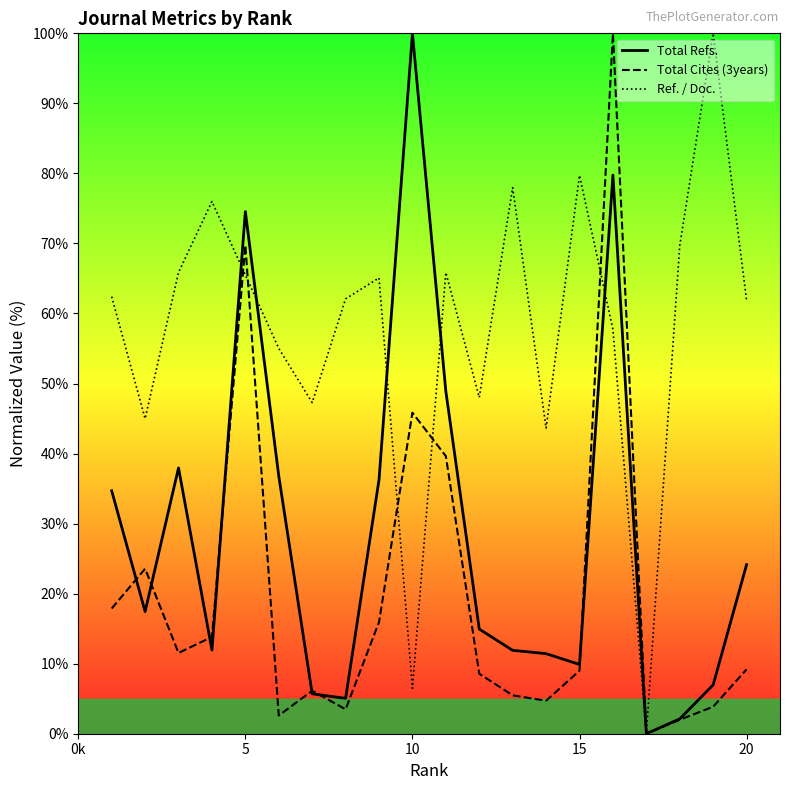

What is the maximum value shown in the chart?

100.0